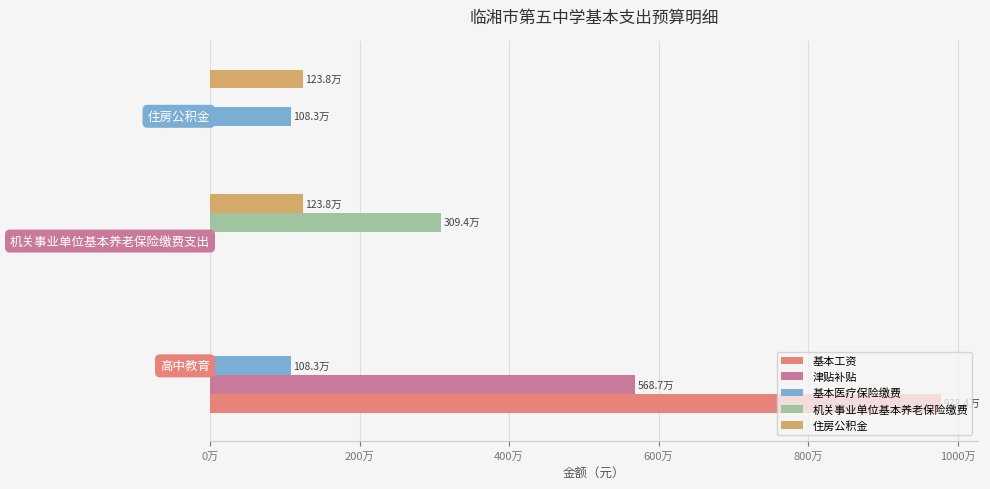

What are all the series names shown in the legend?

基本工资, 津贴补贴, 基本医疗保险缴费, 机关事业单位基本养老保险缴费, 住房公积金